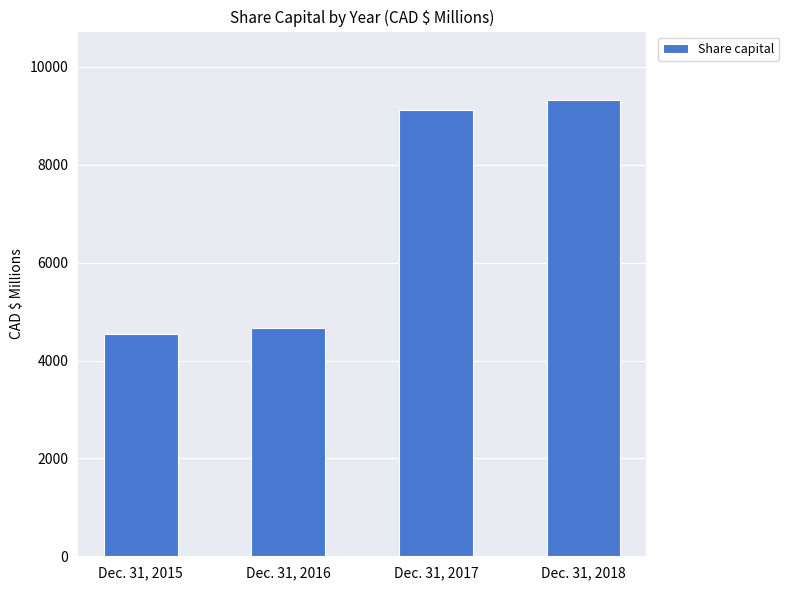

List the labels in order of value, largest first.

Dec. 31, 2018, Dec. 31, 2017, Dec. 31, 2016, Dec. 31, 2015